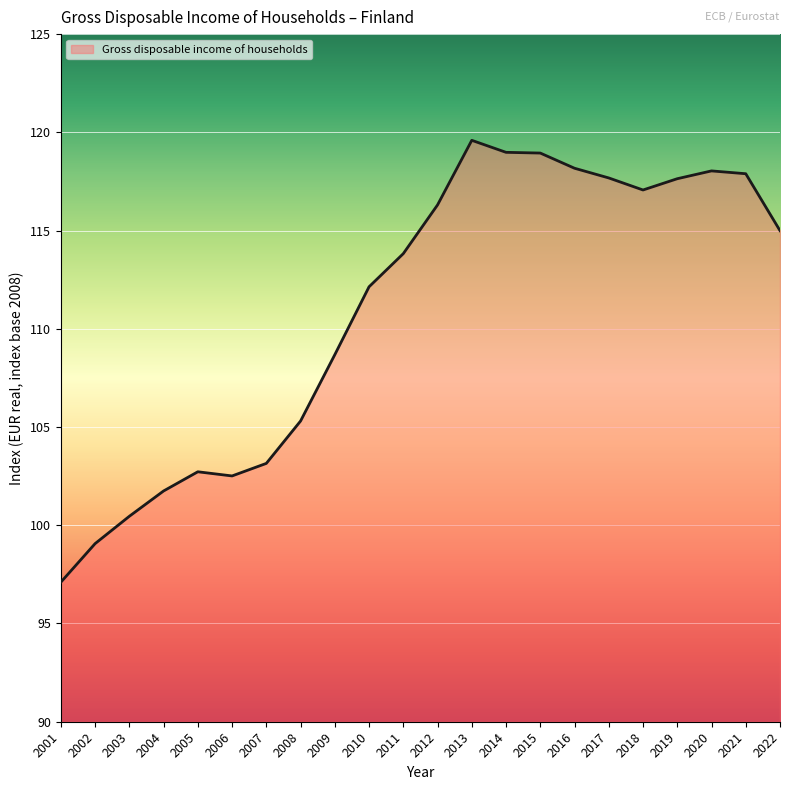

At which label is the value closest to 108?

2009